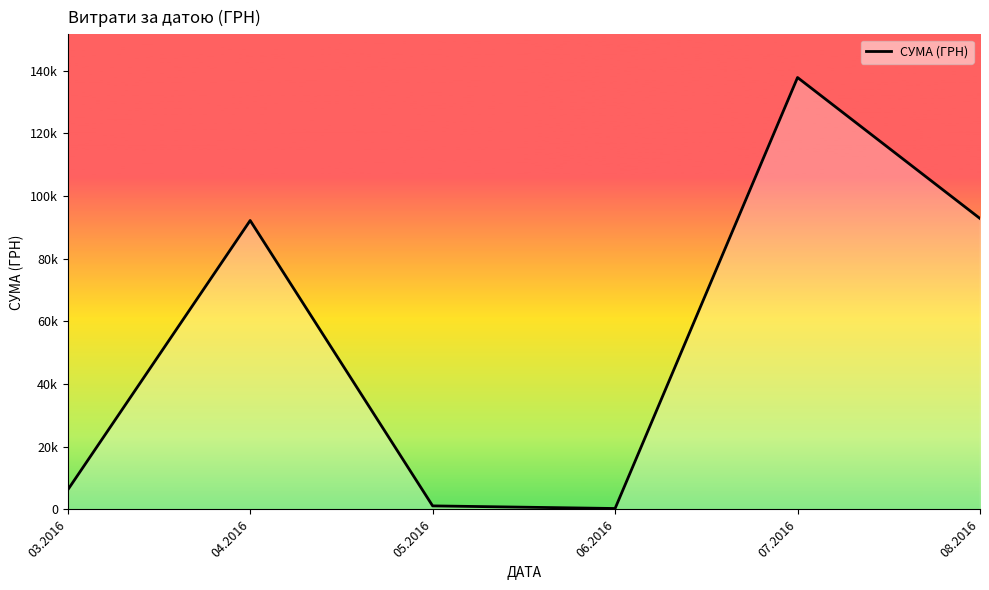

Does the chart have visible grid lines?

No